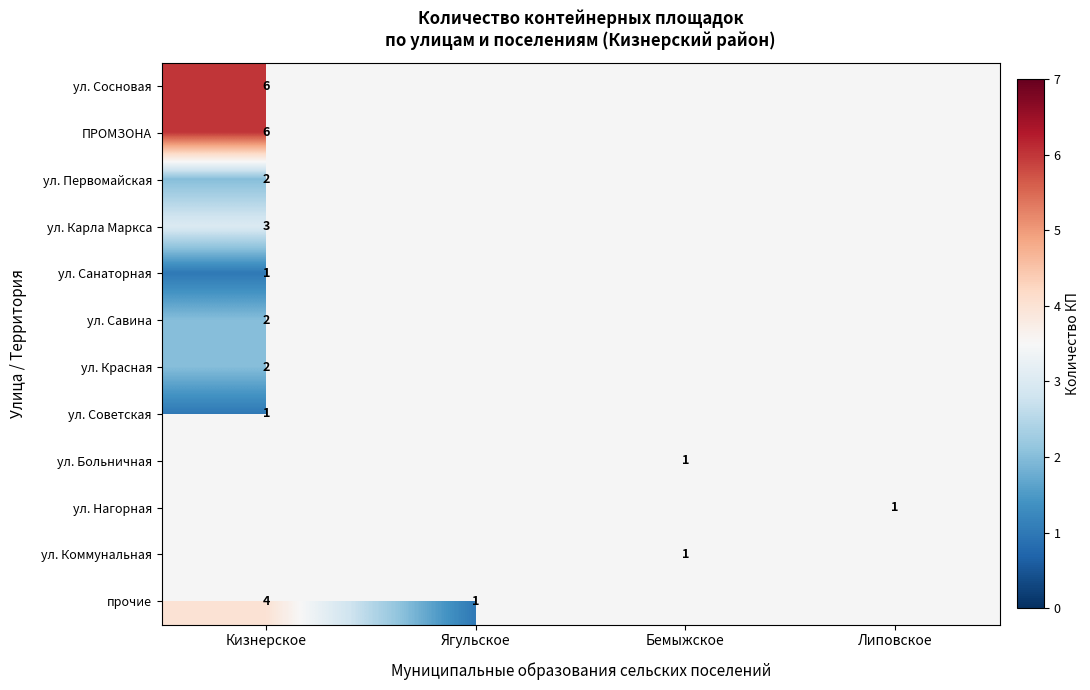

True or false: ул. Больничная has a value of 1 at Бемыжское.

True